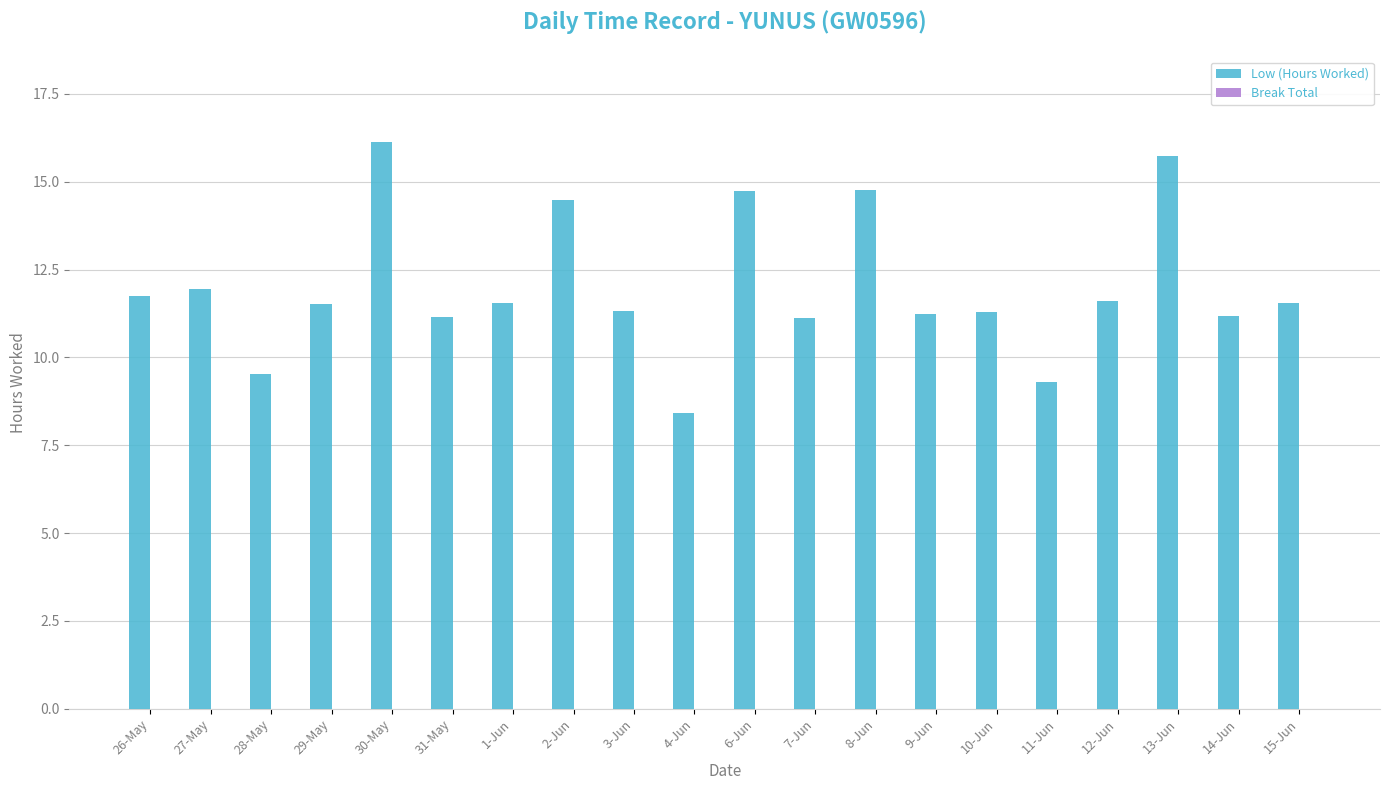

The value at 30-May is 16.1. True or false?

True